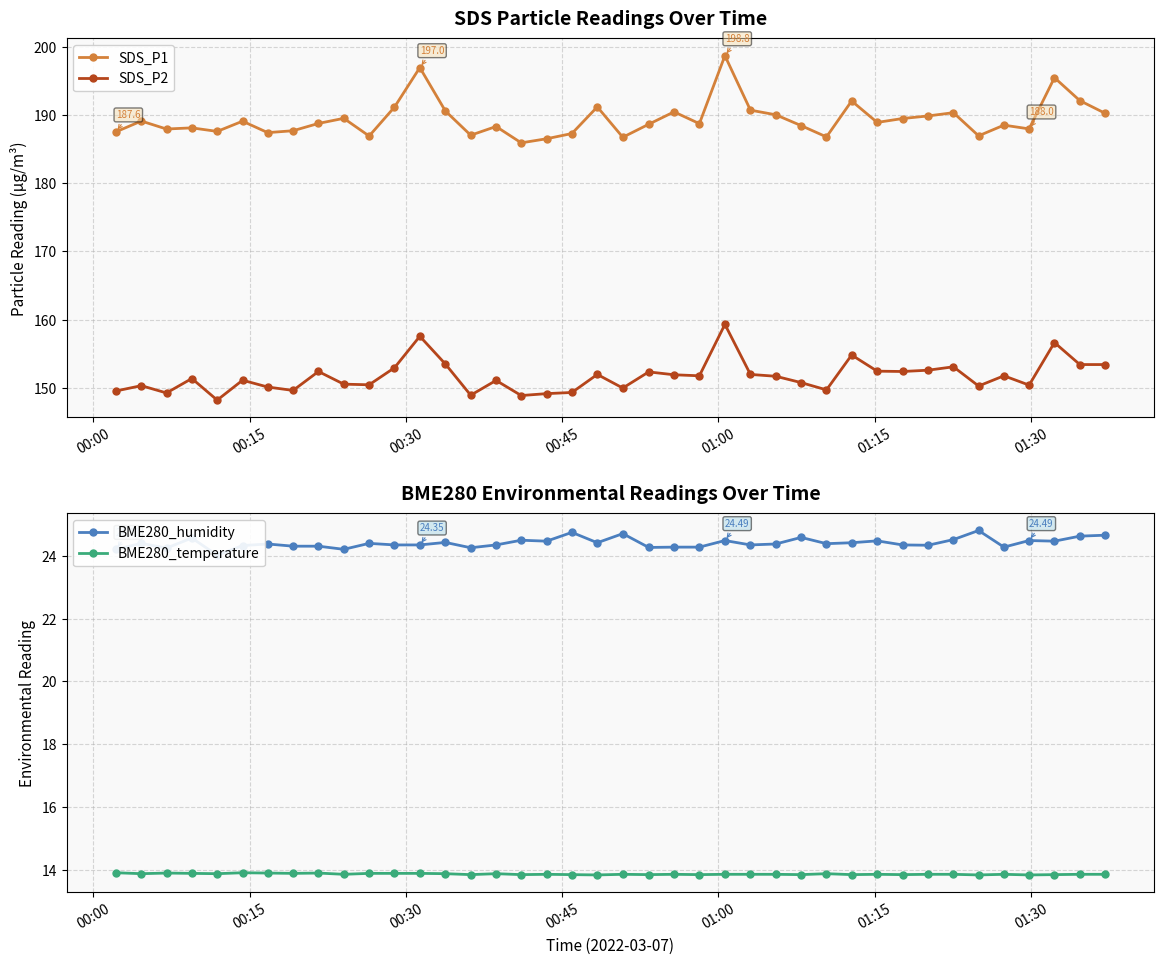

What is the maximum value shown in the chart?

198.8